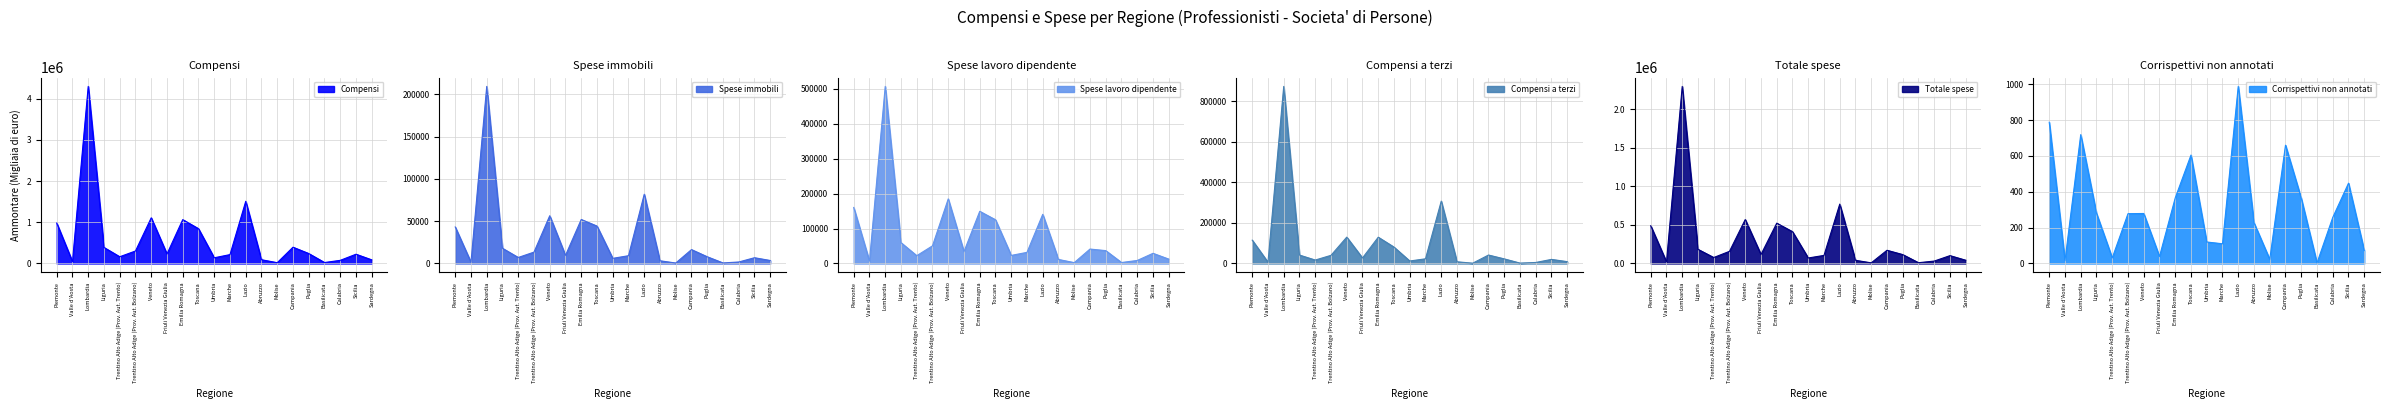

What is the greatest value displayed?

4293760